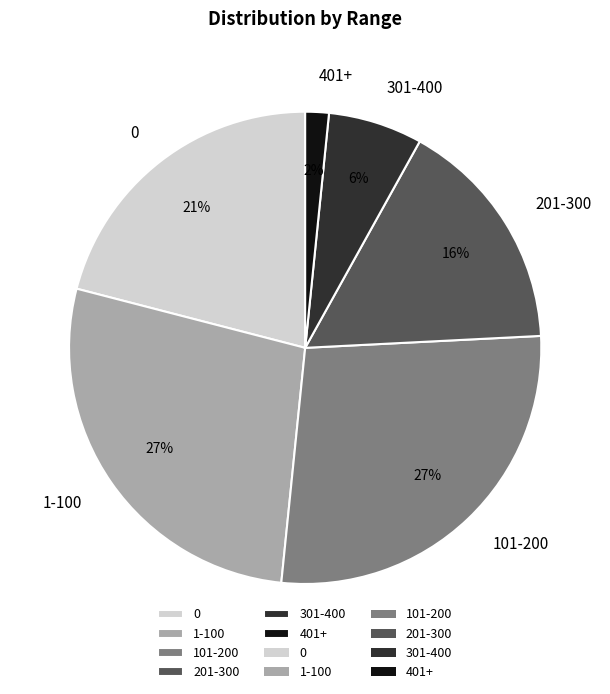

Count the number of slices in the pie.

6